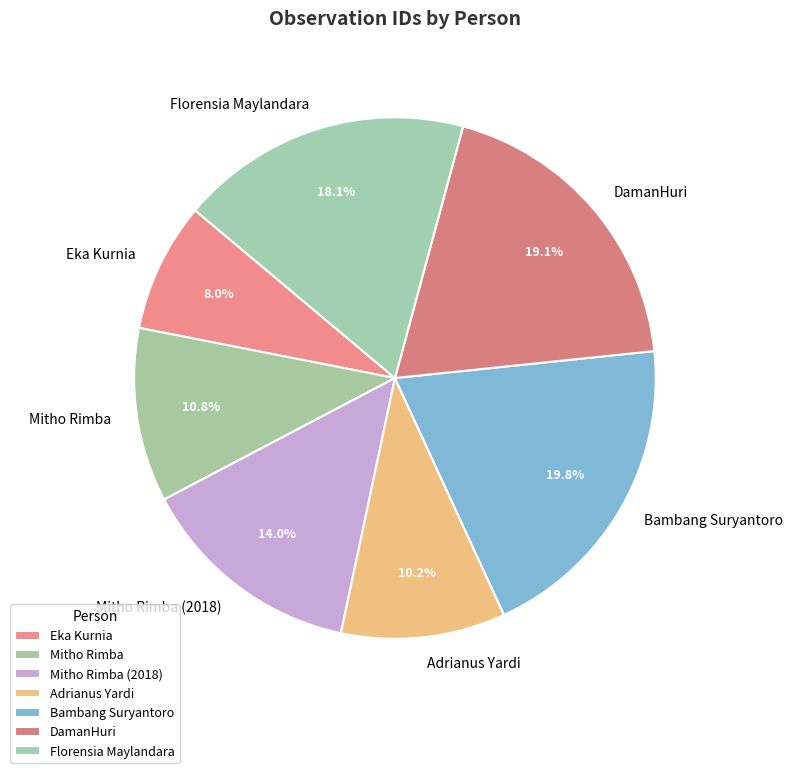

What is the largest slice in the pie chart?

Bambang Suryantoro